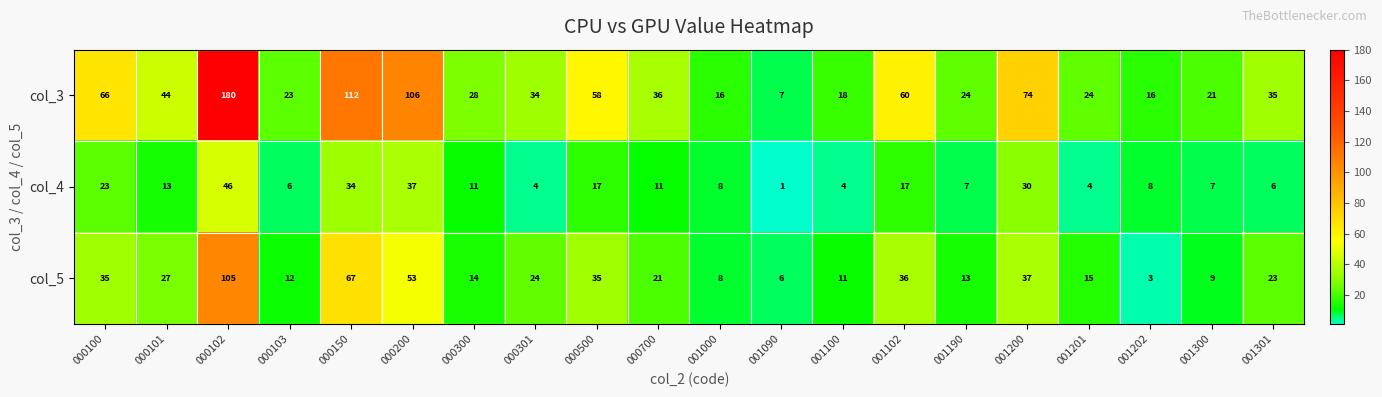

At which label does col_5 reach its peak?

000102